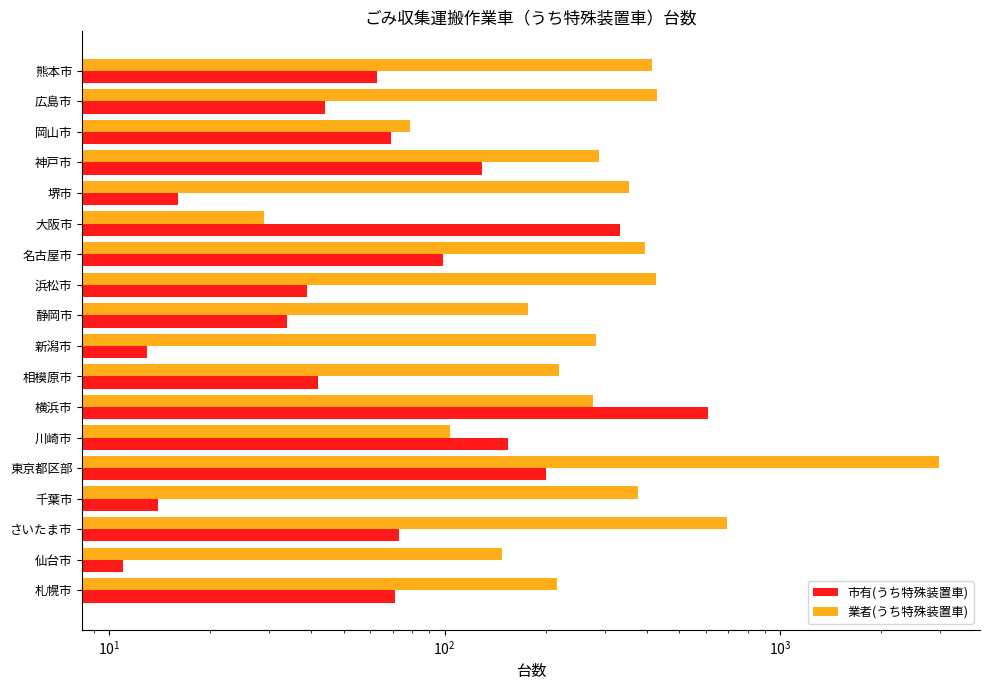

Which series has the largest total across all categories?

業者(うち特殊装置車)